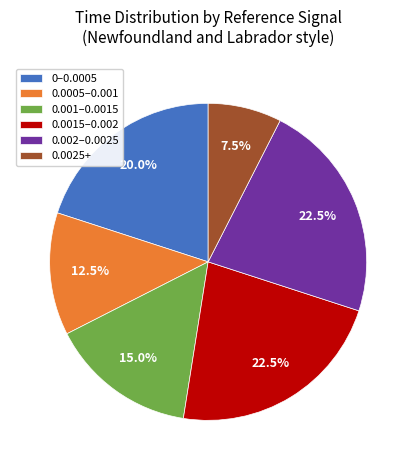

How many slices are in this pie chart?

6